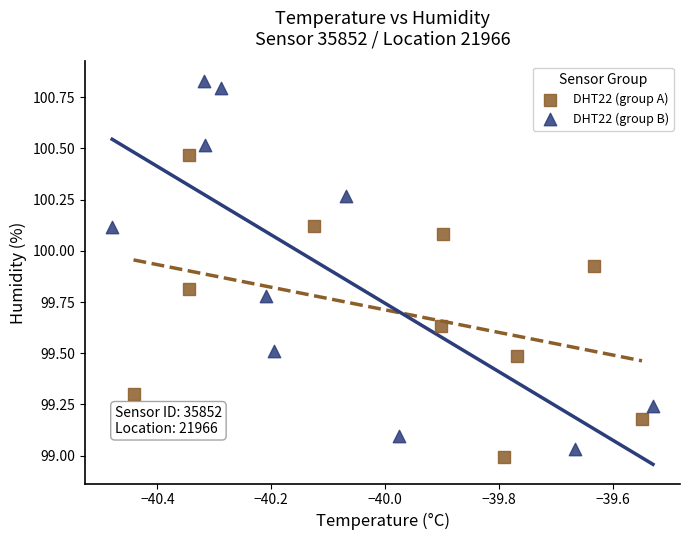

Which series contains the highest Y value?

DHT22 (group B)